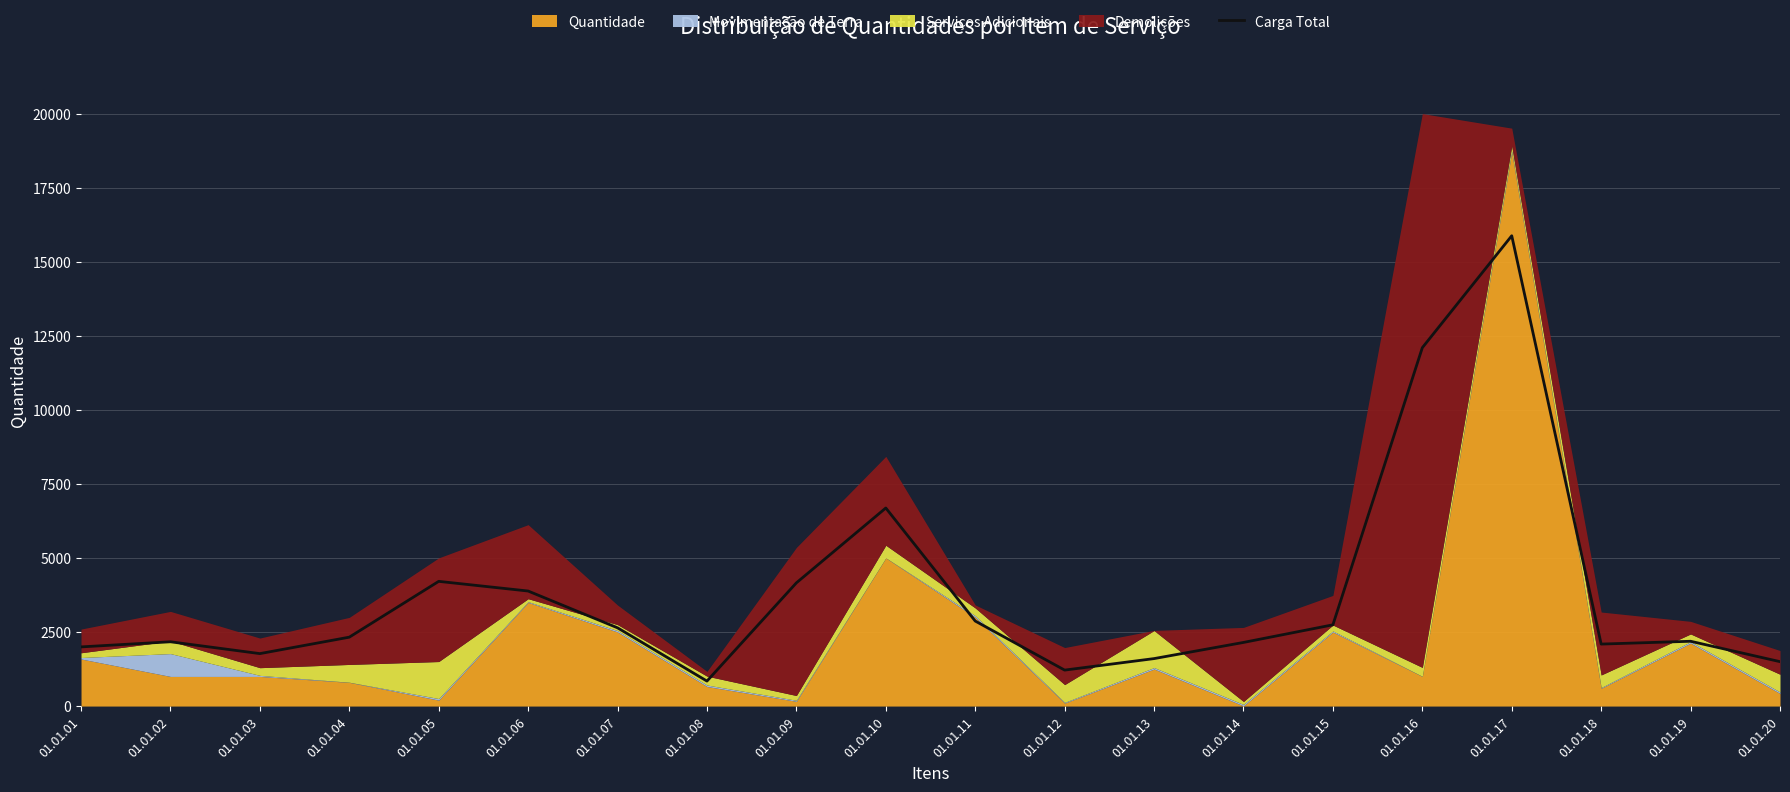

Reading right to left, transcribe all the data shown in this chart.

01.01.20=1499.3	01.01.19=2187.9	01.01.18=2092.5	01.01.17=15880.0	01.01.16=12100.1	01.01.15=2743.2	01.01.14=2148.2	01.01.13=1602.6	01.01.12=1214.0	01.01.11=2870.8	01.01.10=6688.0	01.01.09=4160.2	01.01.08=843.5	01.01.07=2641.7	01.01.06=3884.1	01.01.05=4210.6	01.01.04=2326.0	01.01.03=1770.9	01.01.02=2170.3	01.01.01=1997.6